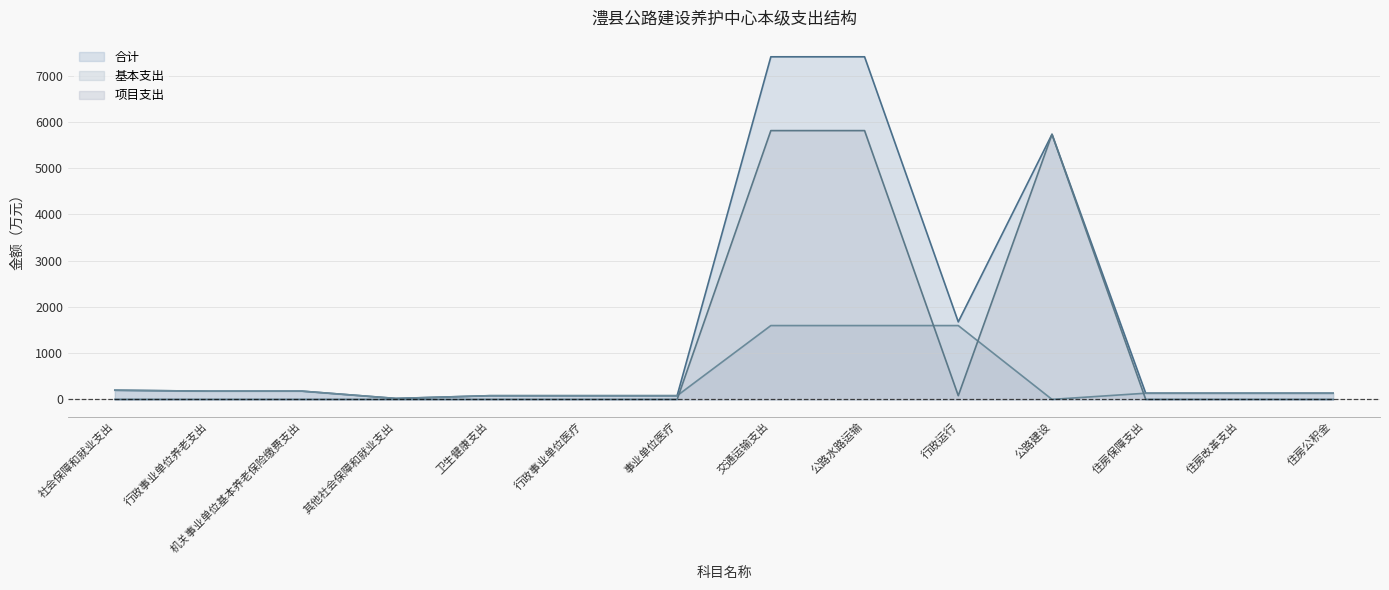

List the labels in order of 基本支出 value, largest first.

交通运输支出, 公路水路运输, 行政运行, 社会保障和就业支出, 行政事业单位养老支出, 机关事业单位基本养老保险缴费支出, 住房保障支出, 住房改革支出, 住房公积金, 卫生健康支出, 行政事业单位医疗, 事业单位医疗, 其他社会保障和就业支出, 公路建设